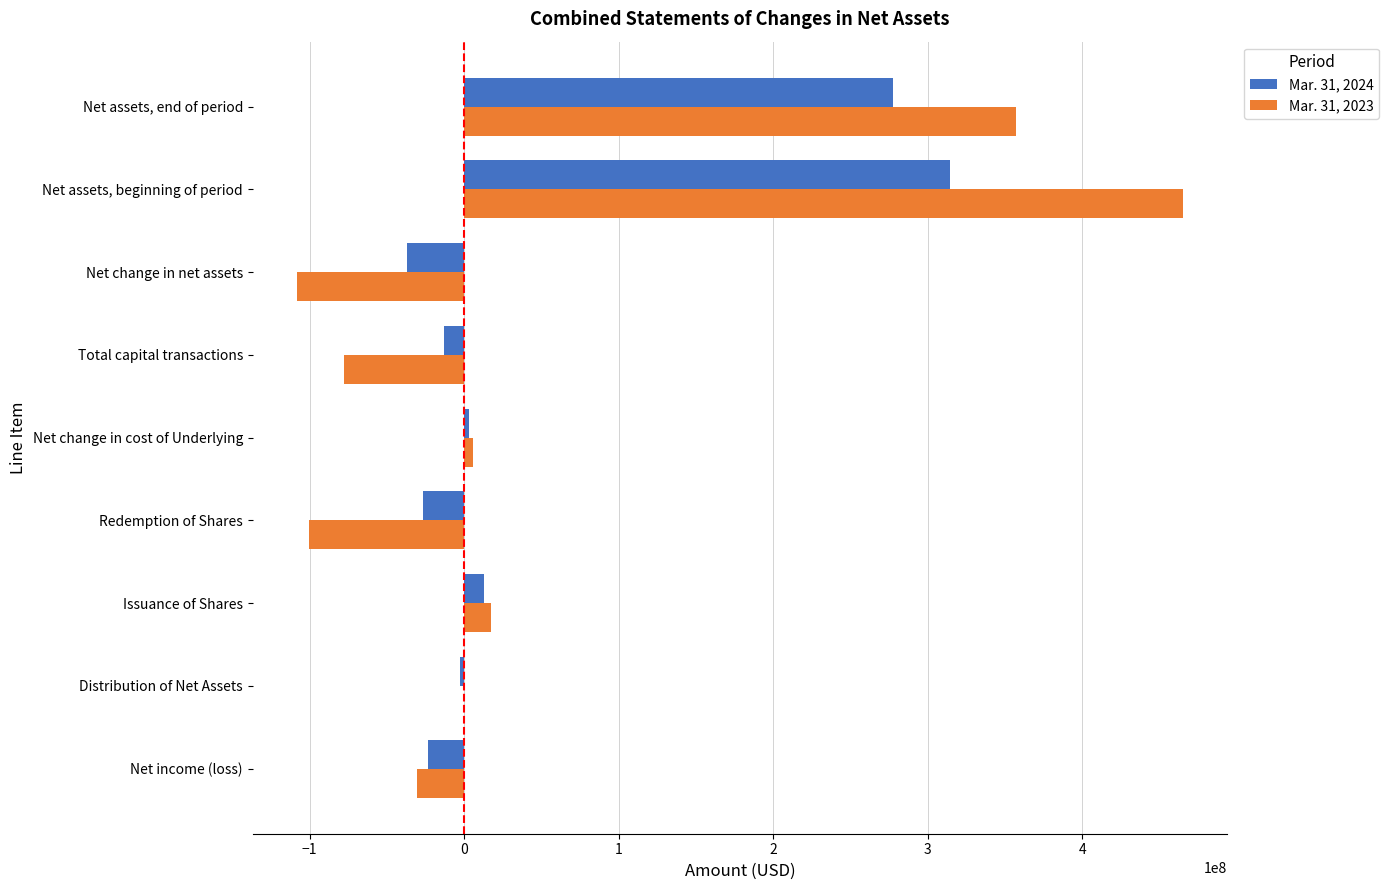

Is the value of Mar. 31, 2024 at Total capital transactions greater than the value of Mar. 31, 2023 at Redemption of Shares?

Yes